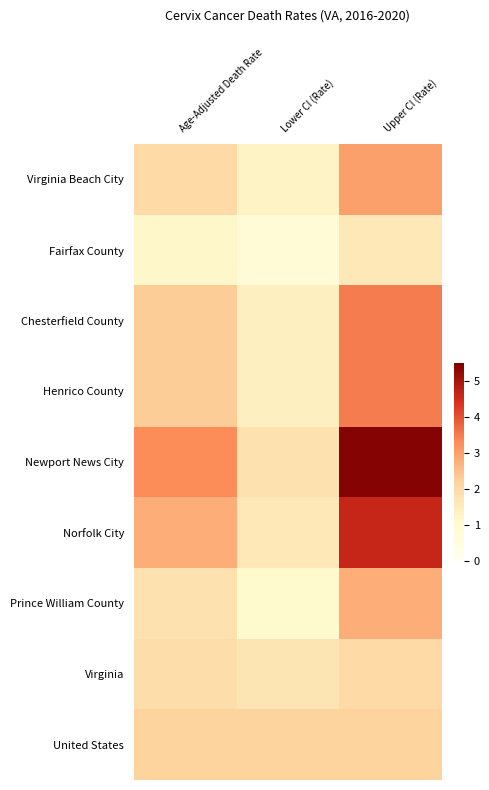

At which category is the sum across all series the highest?

Upper CI (Rate)